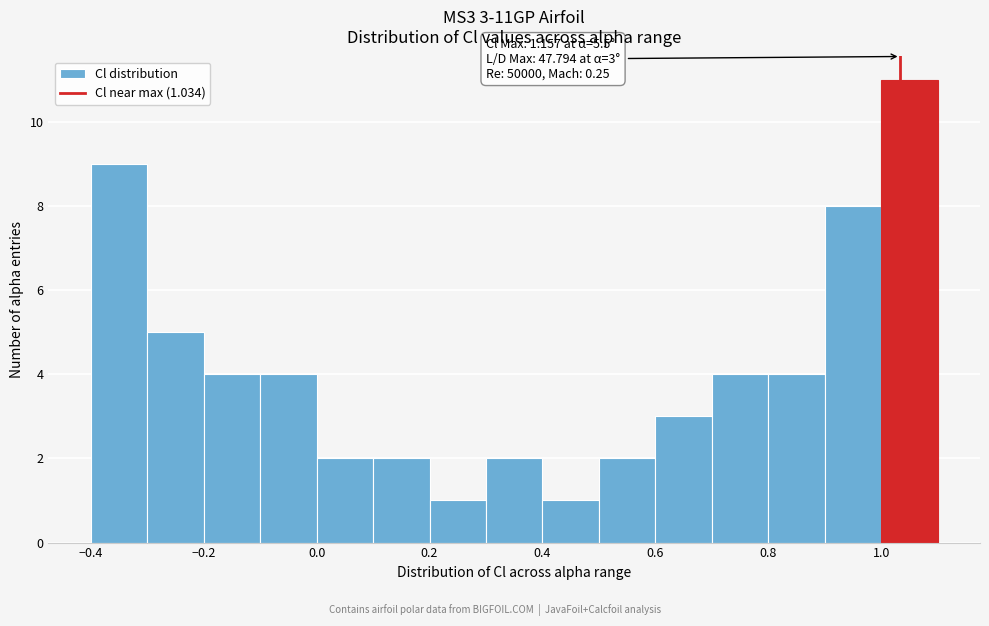

Over which range of the x-axis is the bar tallest?

1.0 to 1.1